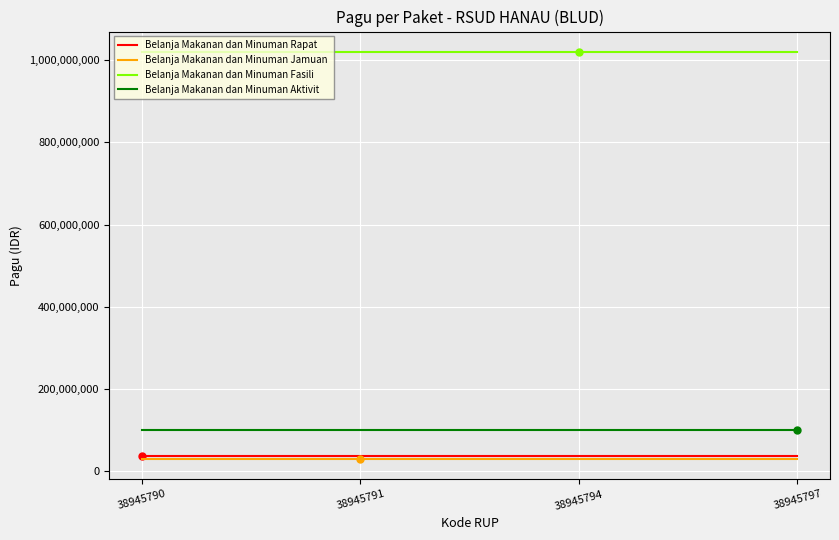

What is the smallest value displayed?

30000000